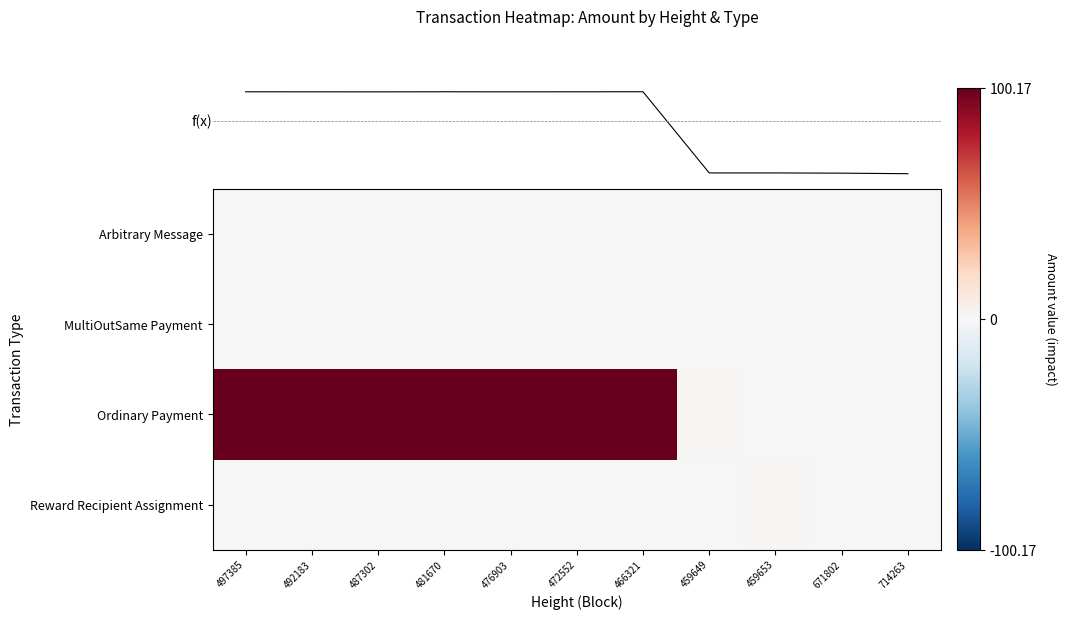

What is the sum of the Ordinary Payment values at 481670 and 459653?

100.1